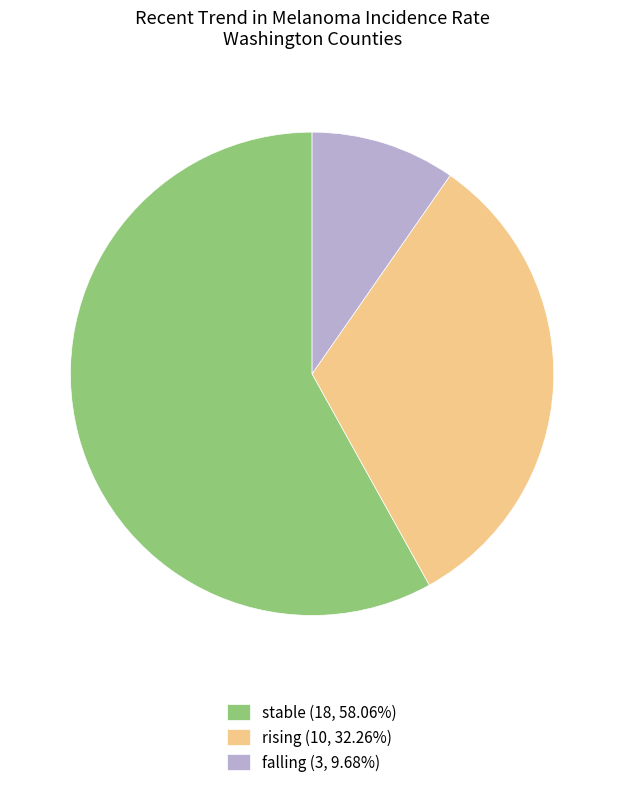

Combined, do falling (3, 9.68%) and stable (18, 58.06%) account for over 50%?

Yes